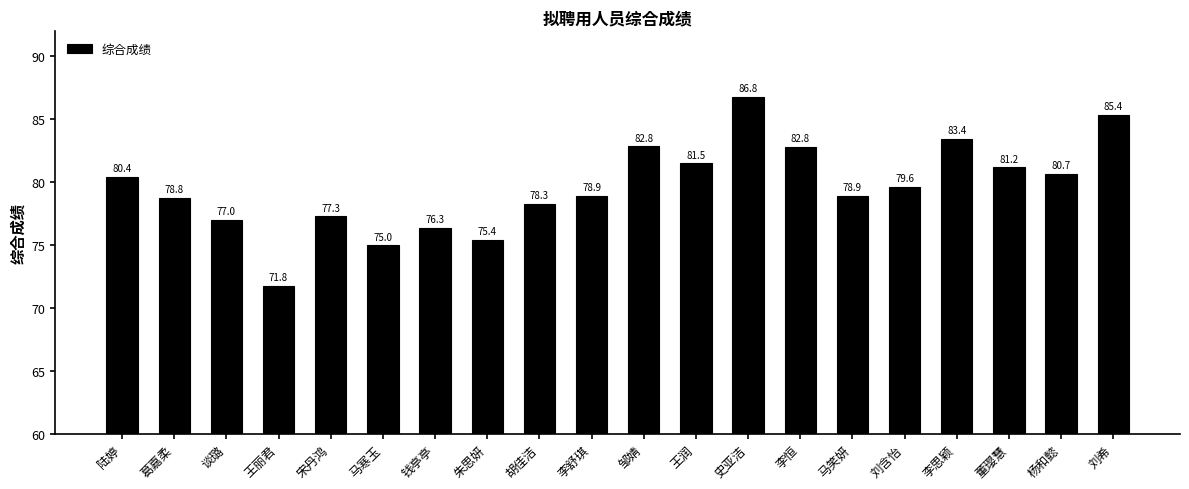

How many bars are there in total?

20